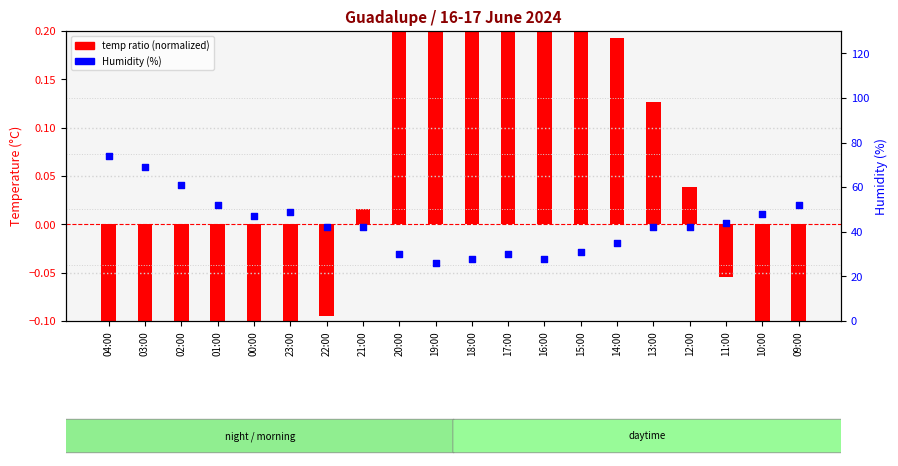

At which category is the sum across all series the highest?

04:00